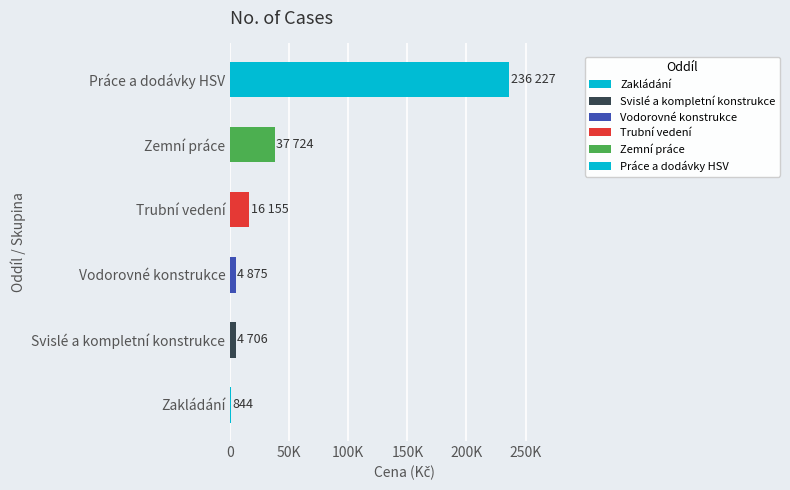

What position from the right is Práce a dodávky HSV?

1